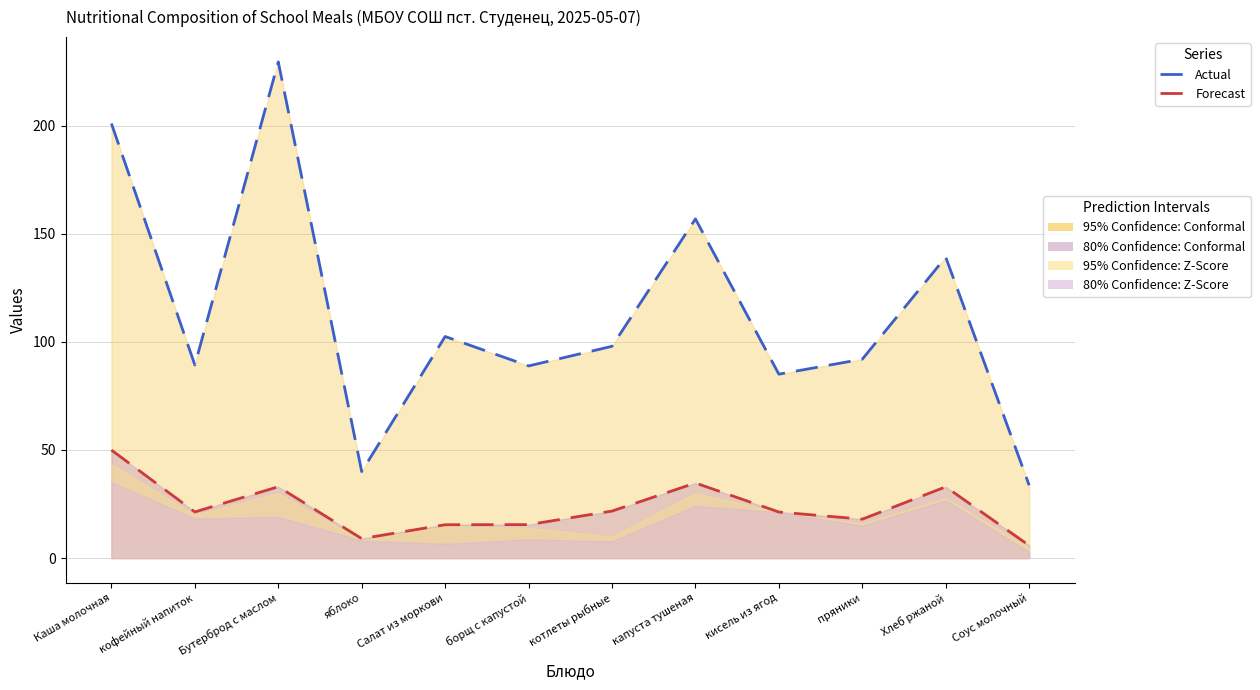

What position from the left is котлеты рыбные?

7